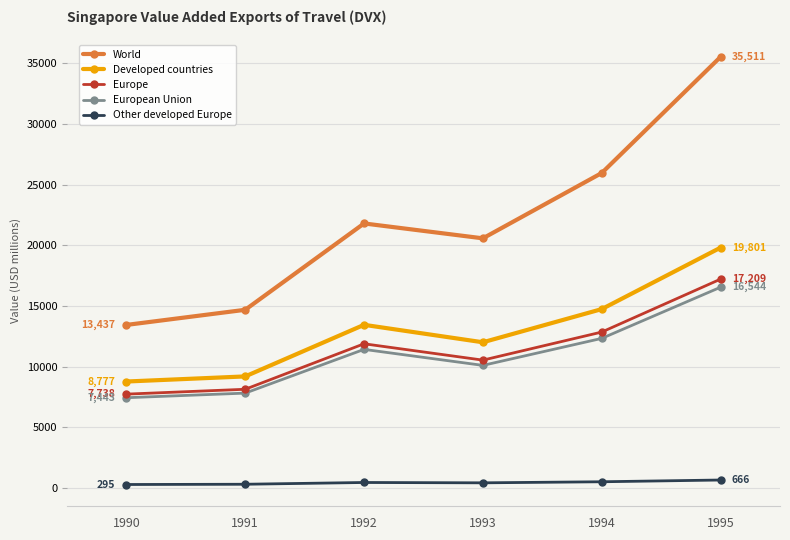

What is the spread (max minus min) of values at 1991?

14366.8